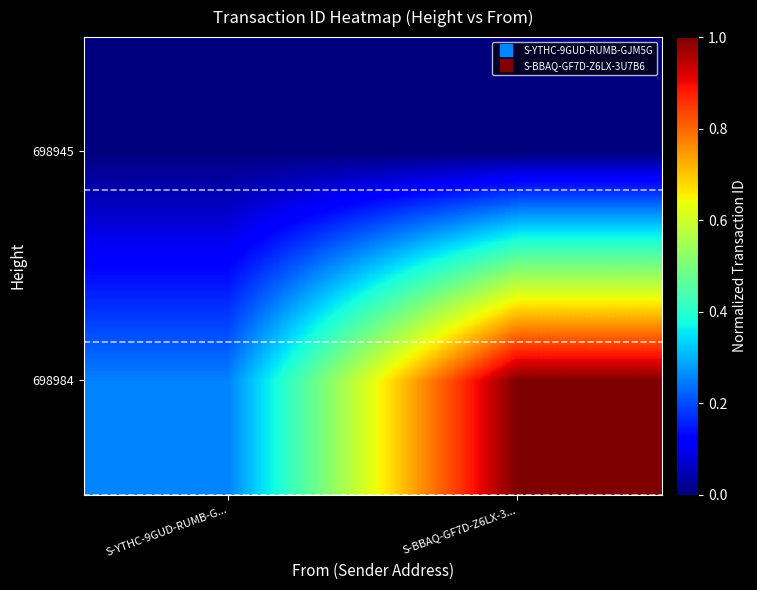

What is the total value across all series at S-BBAQ-GF7D-Z6LX-3...?

1.0